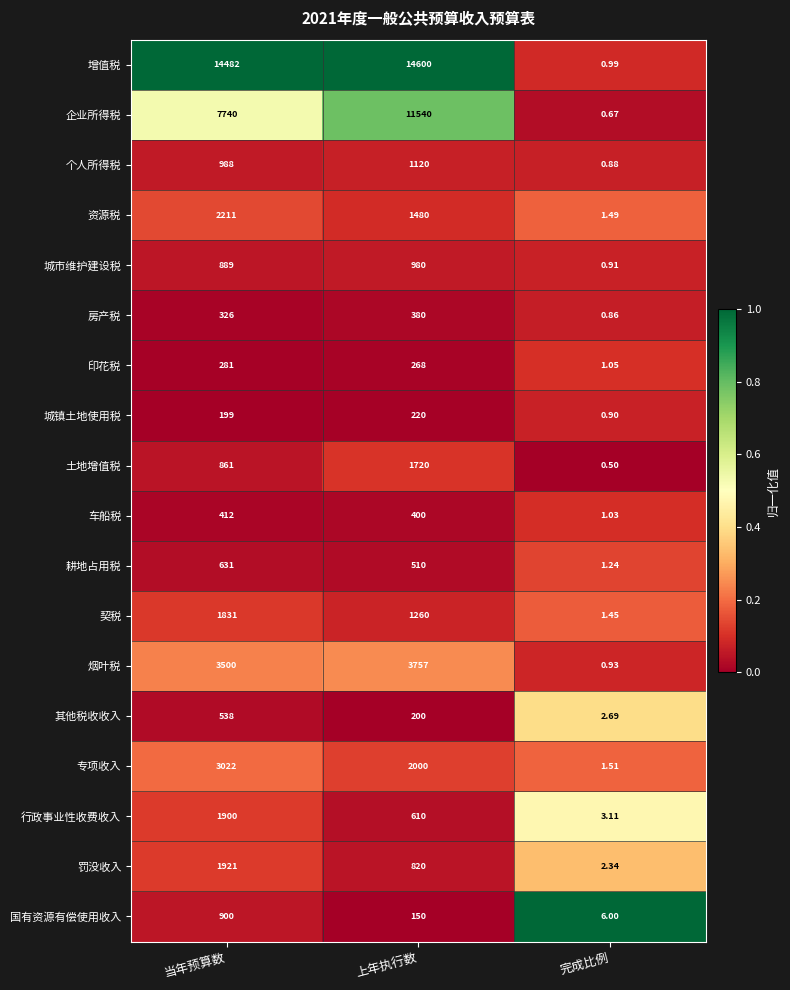

Between 上年执行数 and 完成比例, which series saw the biggest shift?

增值税